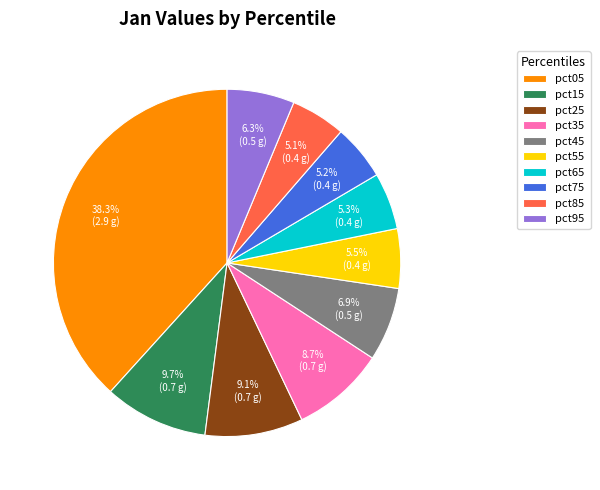

True or false: pct85 accounts for 1% of the total.

False